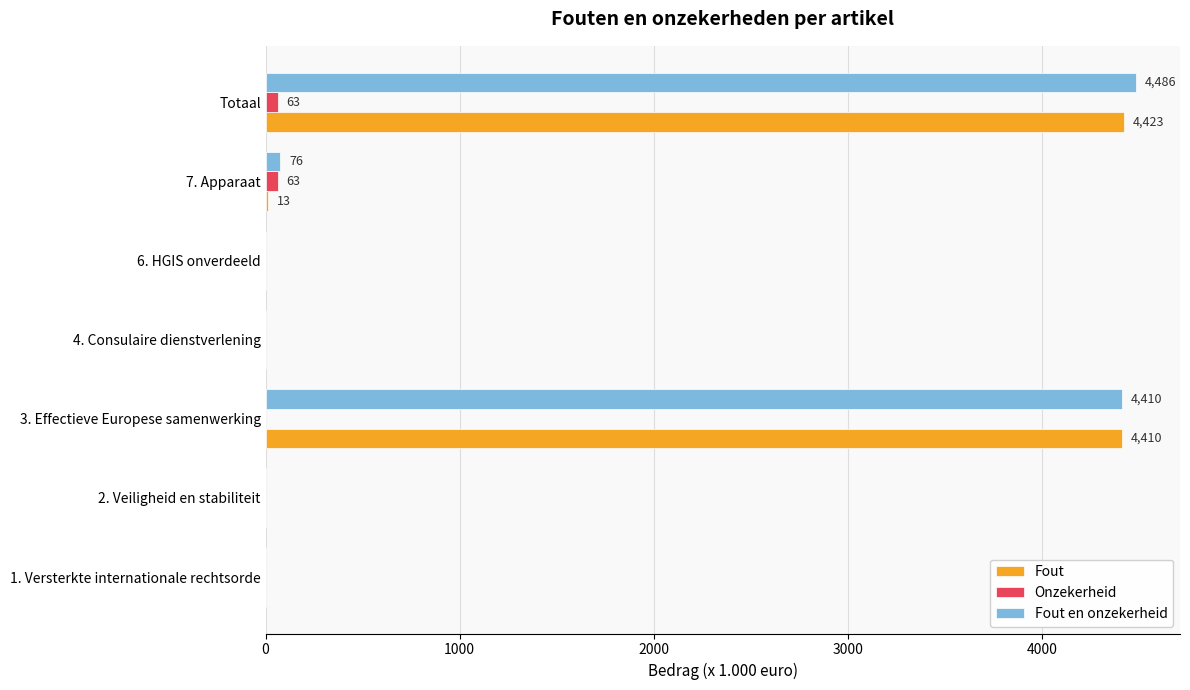

Which series changed the most between 1. Versterkte internationale rechtsorde and Totaal?

Fout en onzekerheid